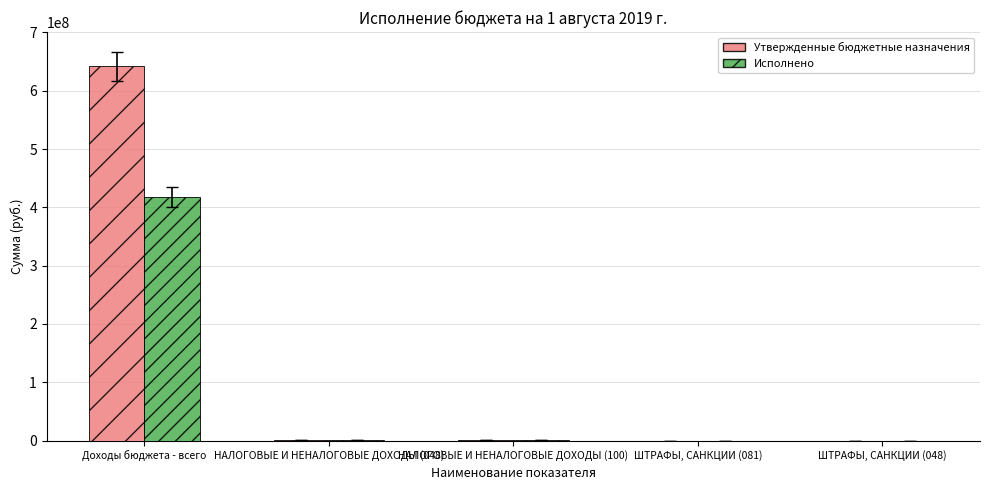

Is it true that Исполнено equals 417520969.6 at Доходы бюджета - всего?

True